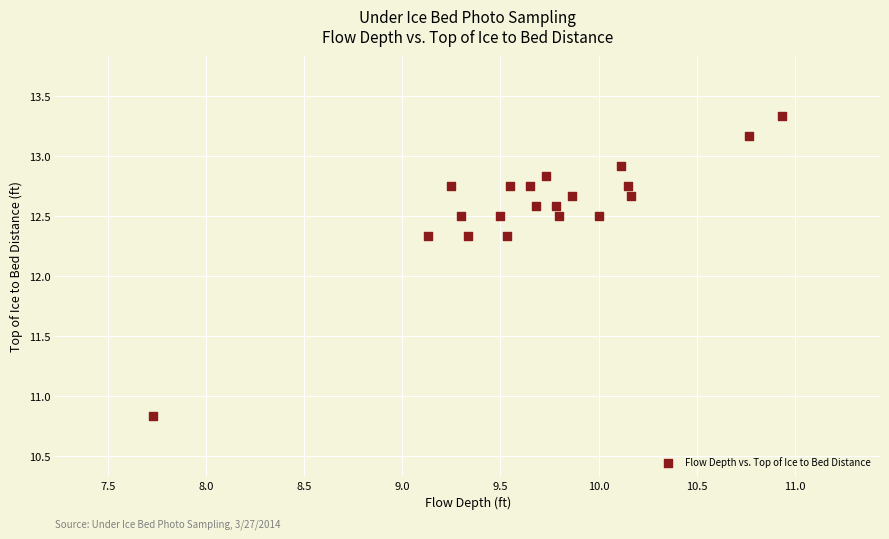

What is the range of Y values (max minus min)?

2.5